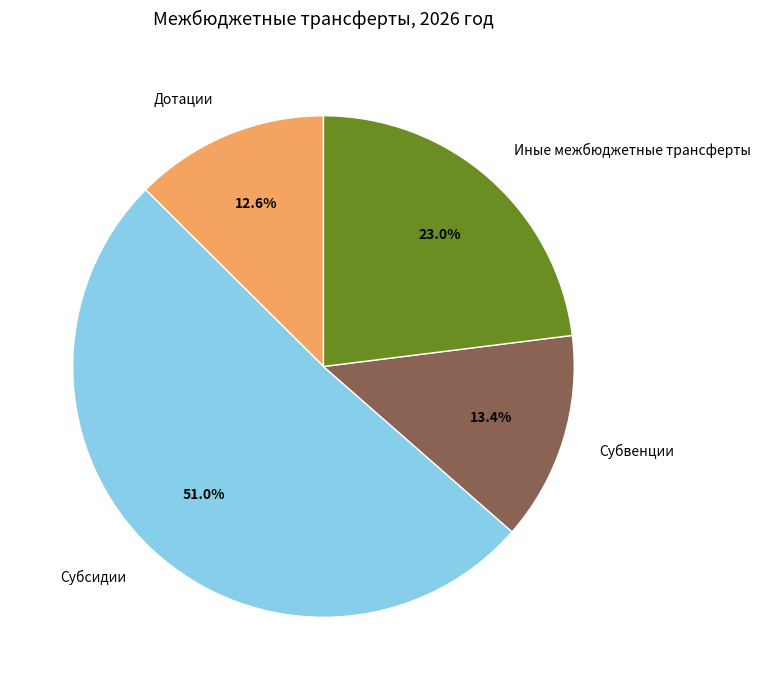

Which category has the biggest portion of the pie?

Субсидии